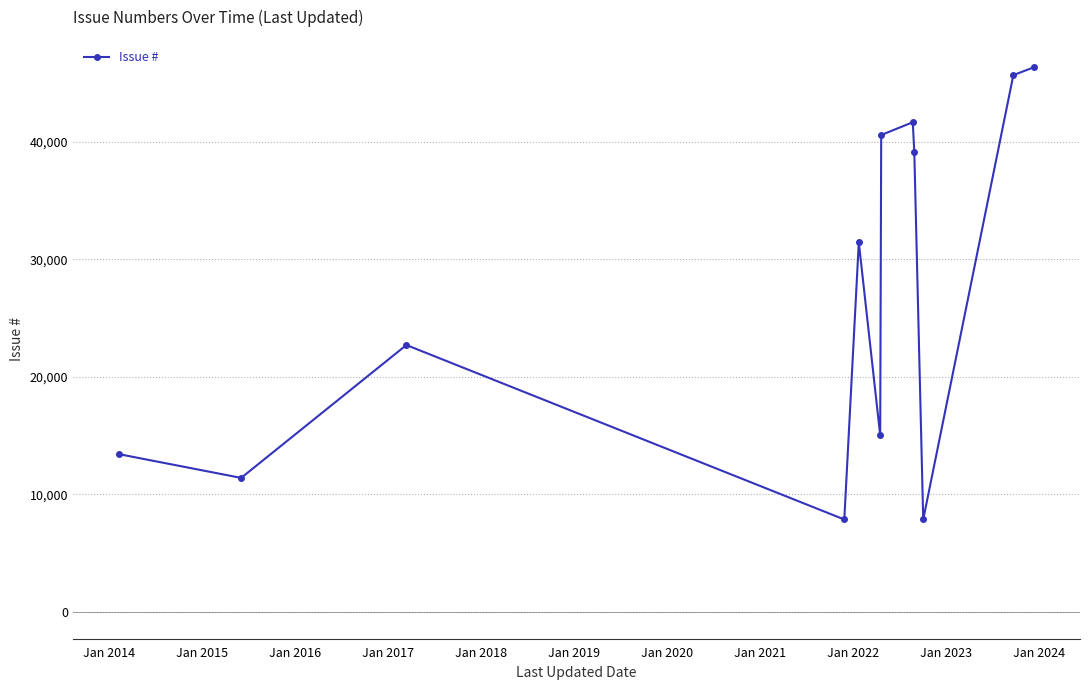

True or false: there are more than 2 points higher than both neighbors.

True